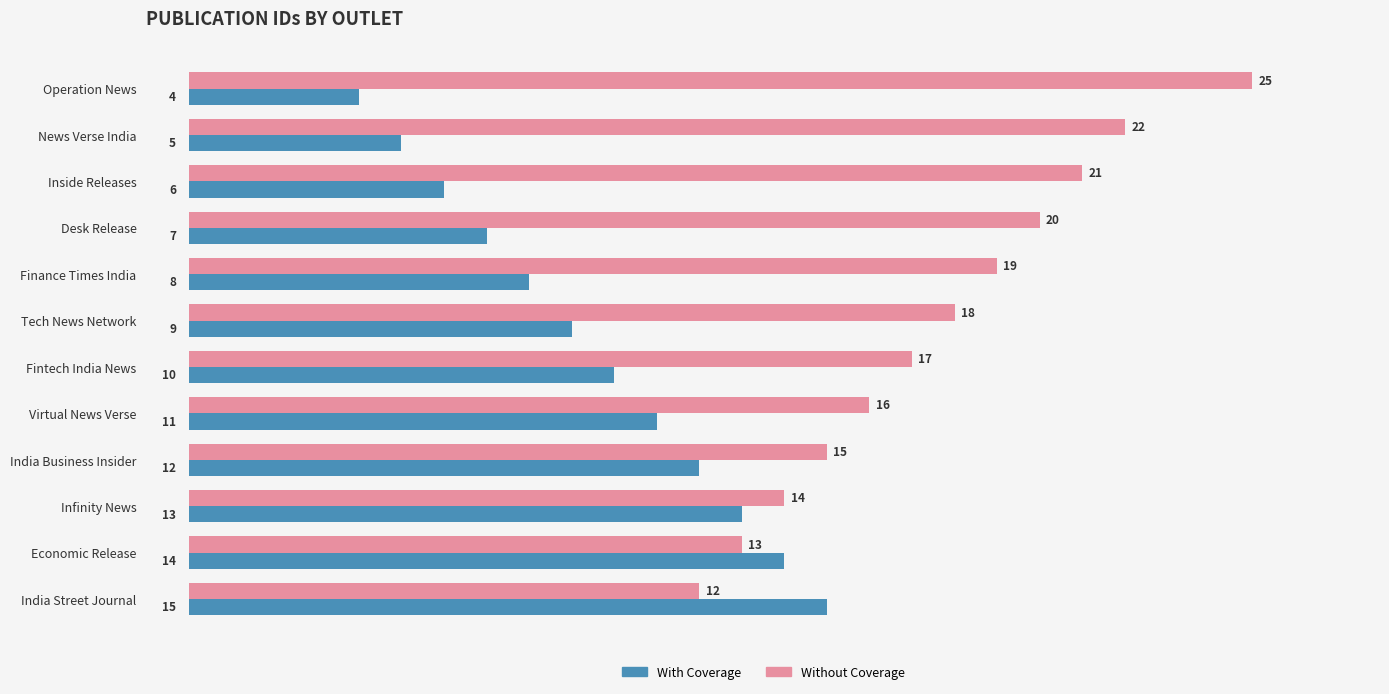

What is the difference between the second highest and minimum values in the With Coverage series?

10